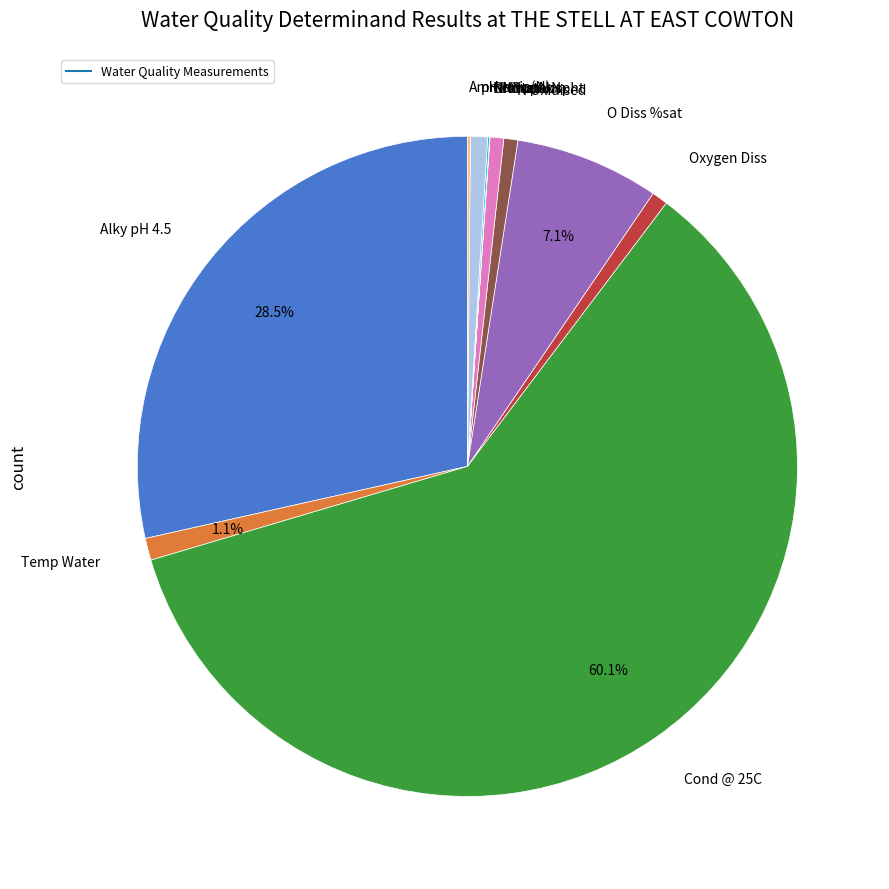

Is there a majority slice in this chart?

Yes